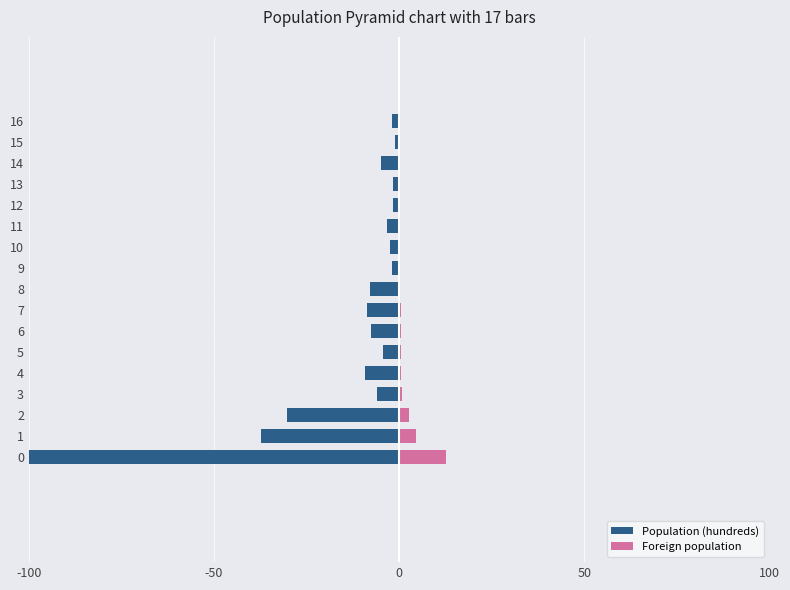

Which series has the largest total across all categories?

Foreign population